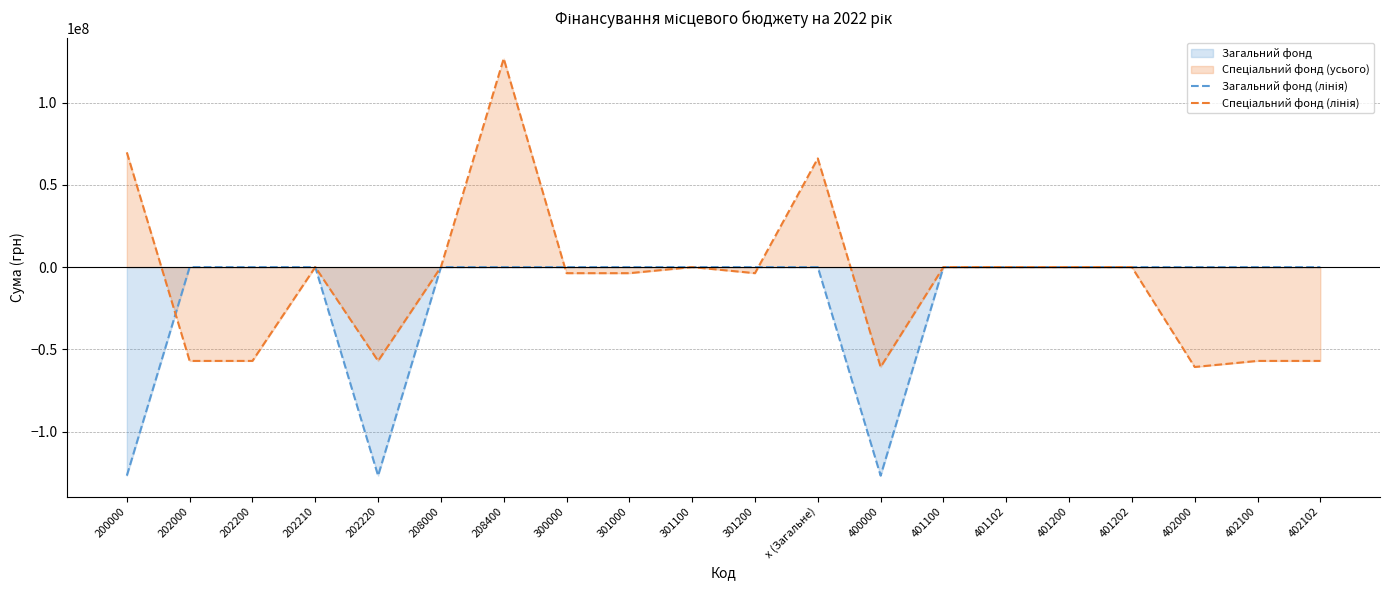

At which label is Спеціальний фонд (лінія) closest to 33036500?

202210